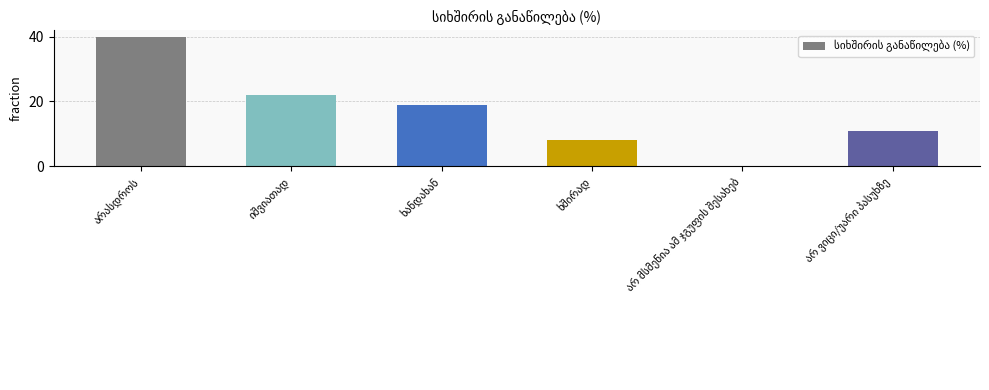

What is the maximum value shown in the chart?

40